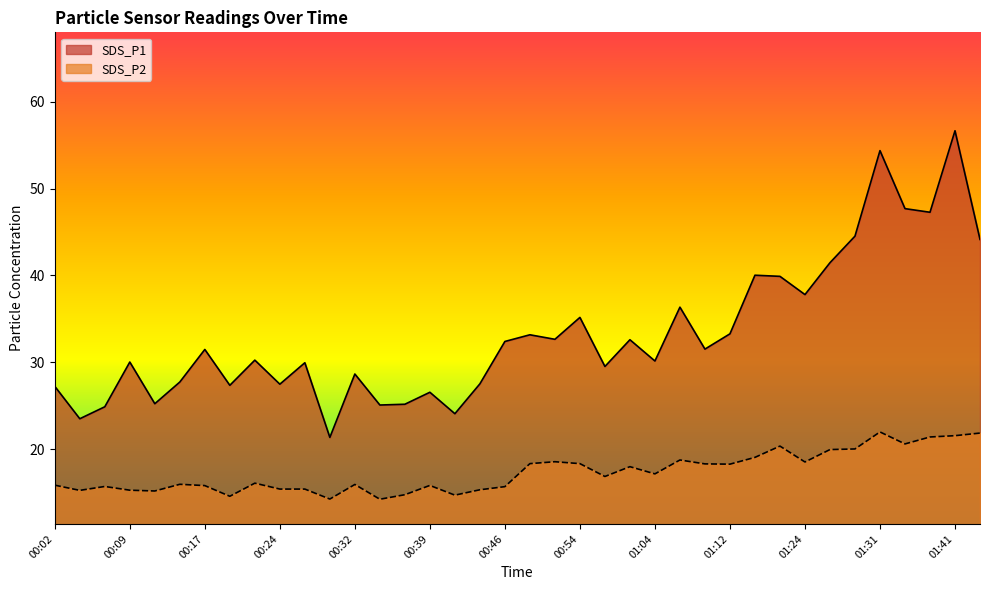

Between 00:49 and 01:24, which series saw the biggest shift?

SDS_P1